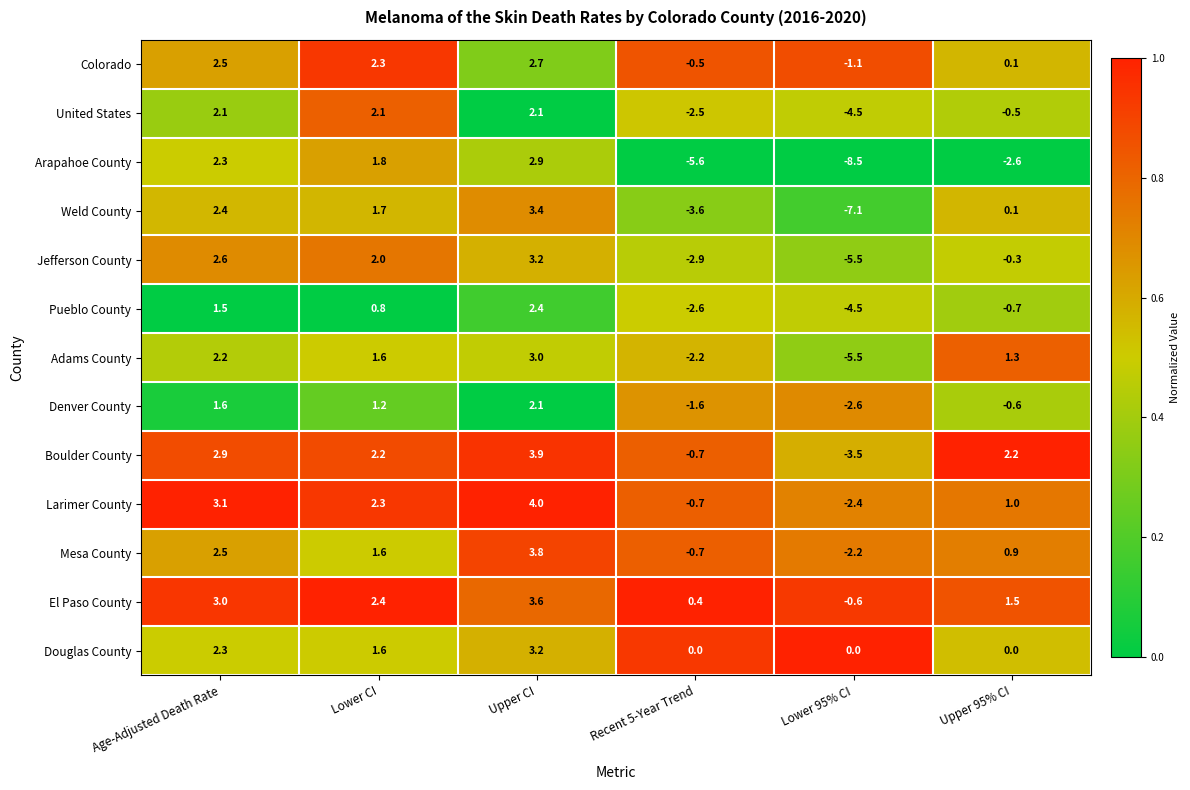

The value of El Paso County at Upper 95% CI is 1.5. True or false?

True